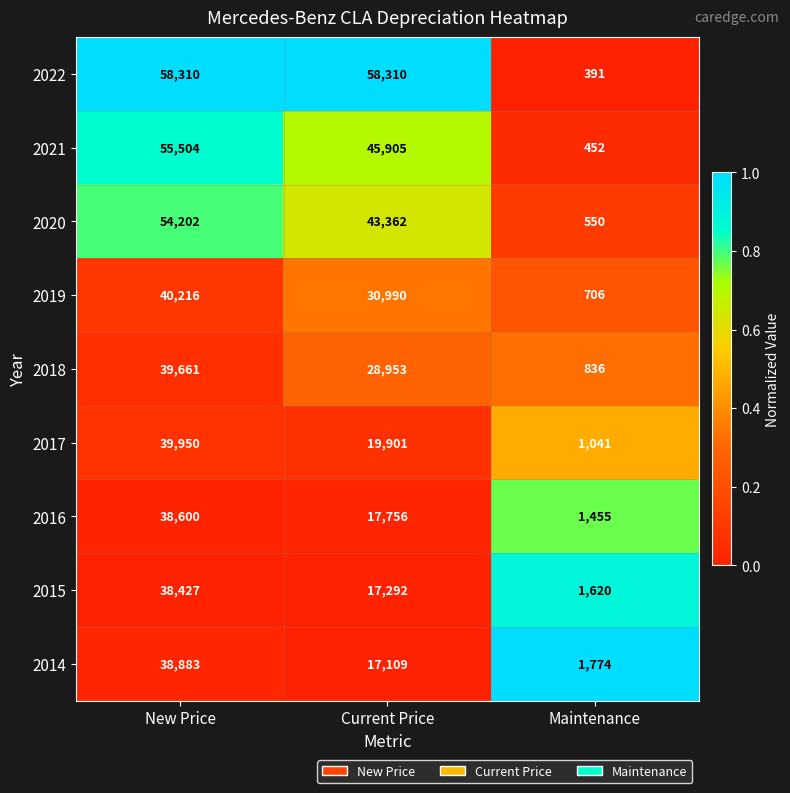

At New Price, list the series in order from smallest to largest.

2015, 2016, 2014, 2018, 2017, 2019, 2020, 2021, 2022